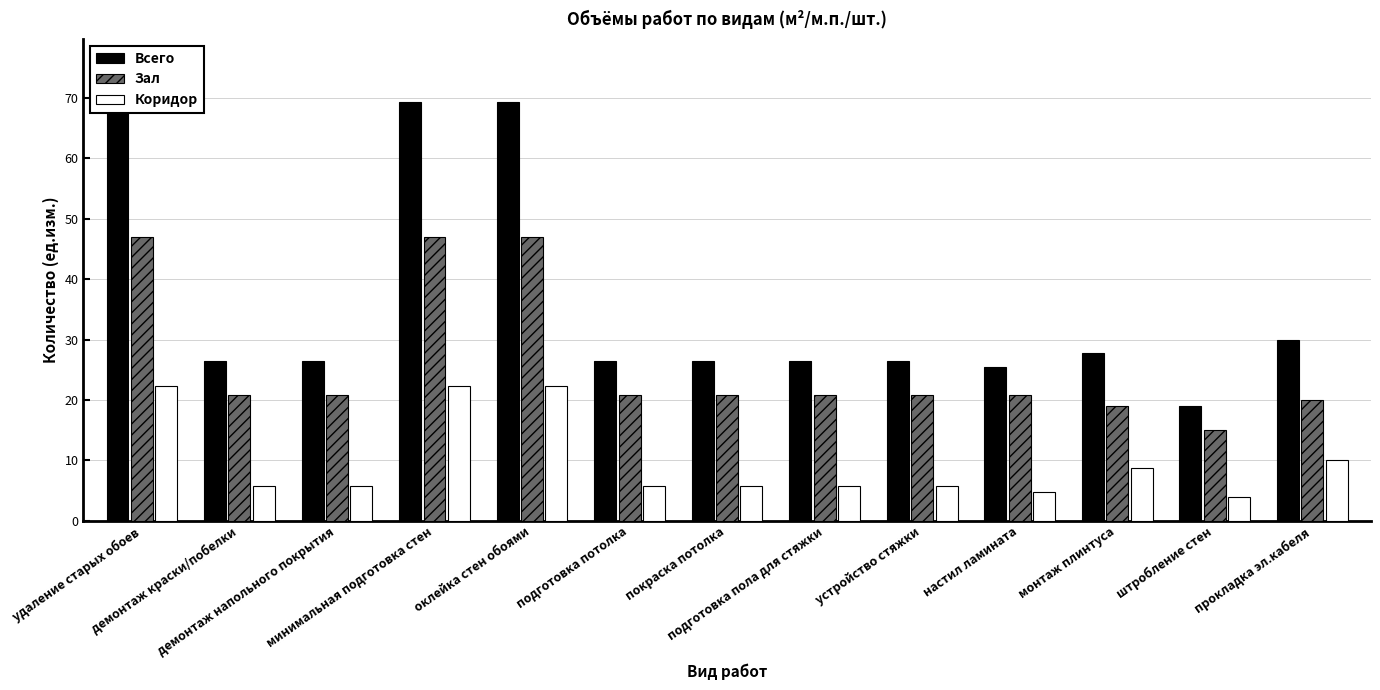

What is the spread (max minus min) of values at демонтаж краски/побелки?

20.7